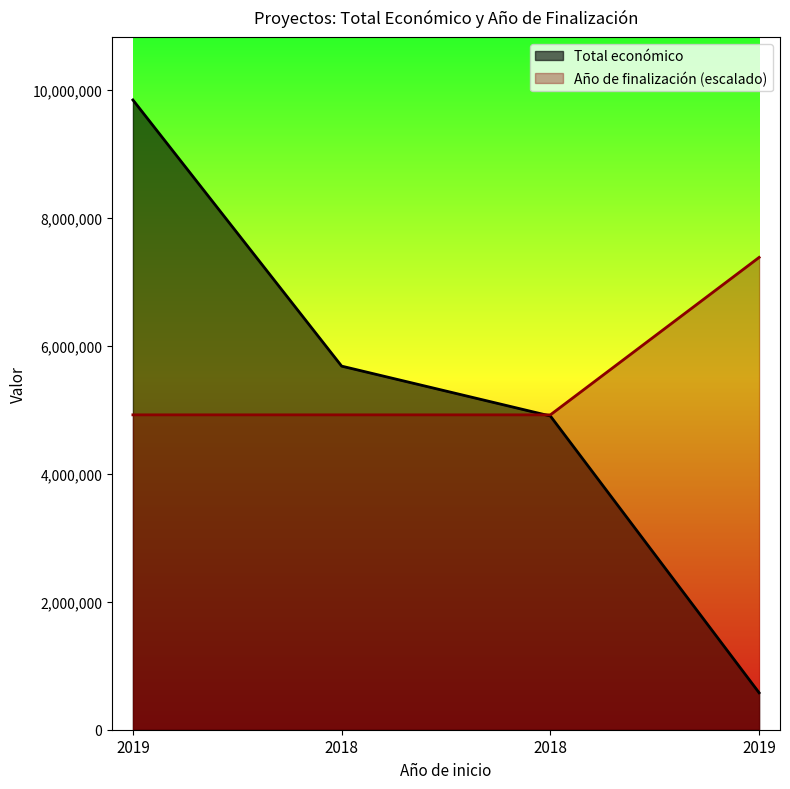

Reading left to right, transcribe all the data shown in this chart.

Total económico: 2019=9847932	2018=5685677	2018=4905702	2019=577576
Año de finalización: 2019=4923966	2018=4923966	2018=4923966	2019=7385949